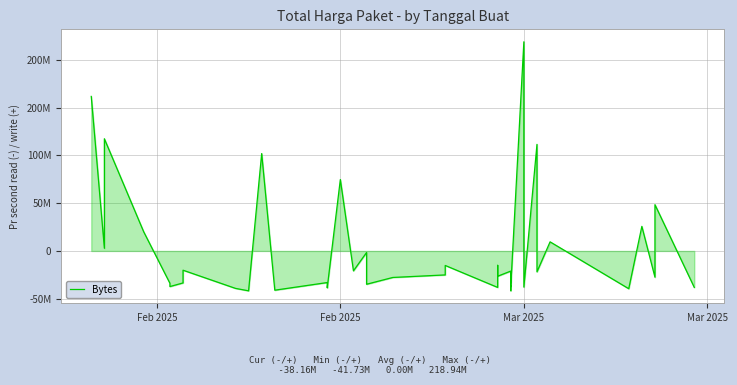

Where does the data first go above -26456759?

Feb 2025